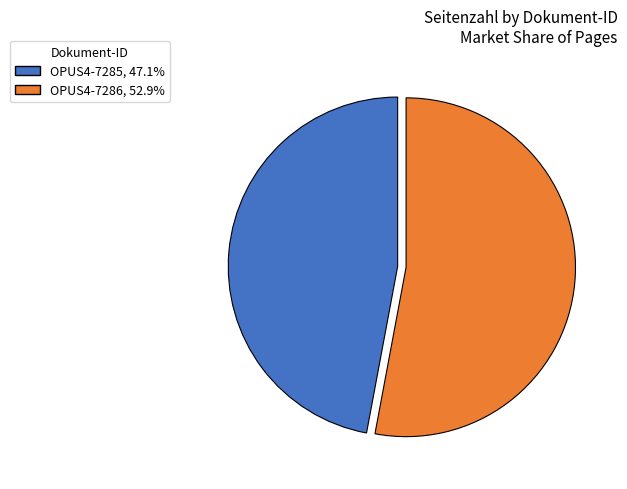

Is OPUS4-7285 the majority of the pie?

No